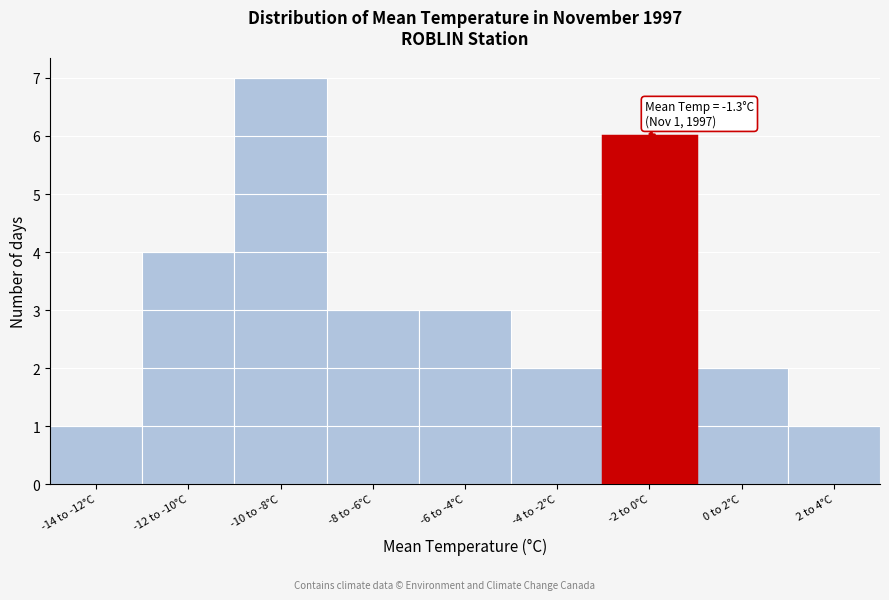

Reading right to left, list all the values displayed in this chart.

1	2	6	2	3	3	7	4	1